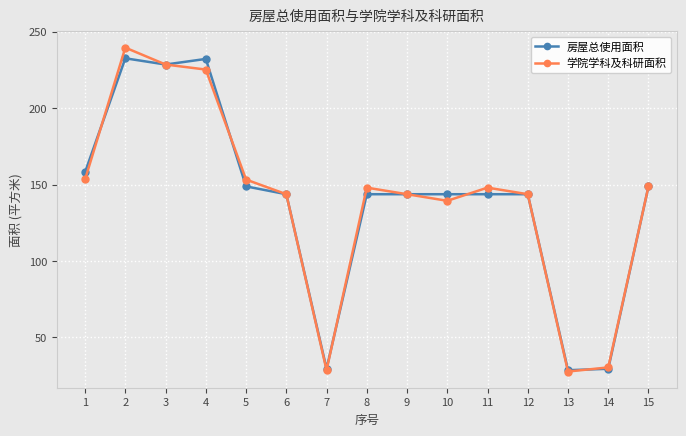

At which label does 房屋总使用面积 first exceed 143?

1